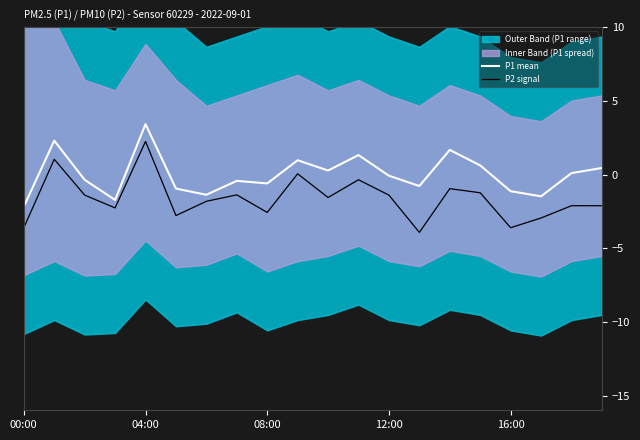

What is the lowest value of the P2 signal series?

-3.9